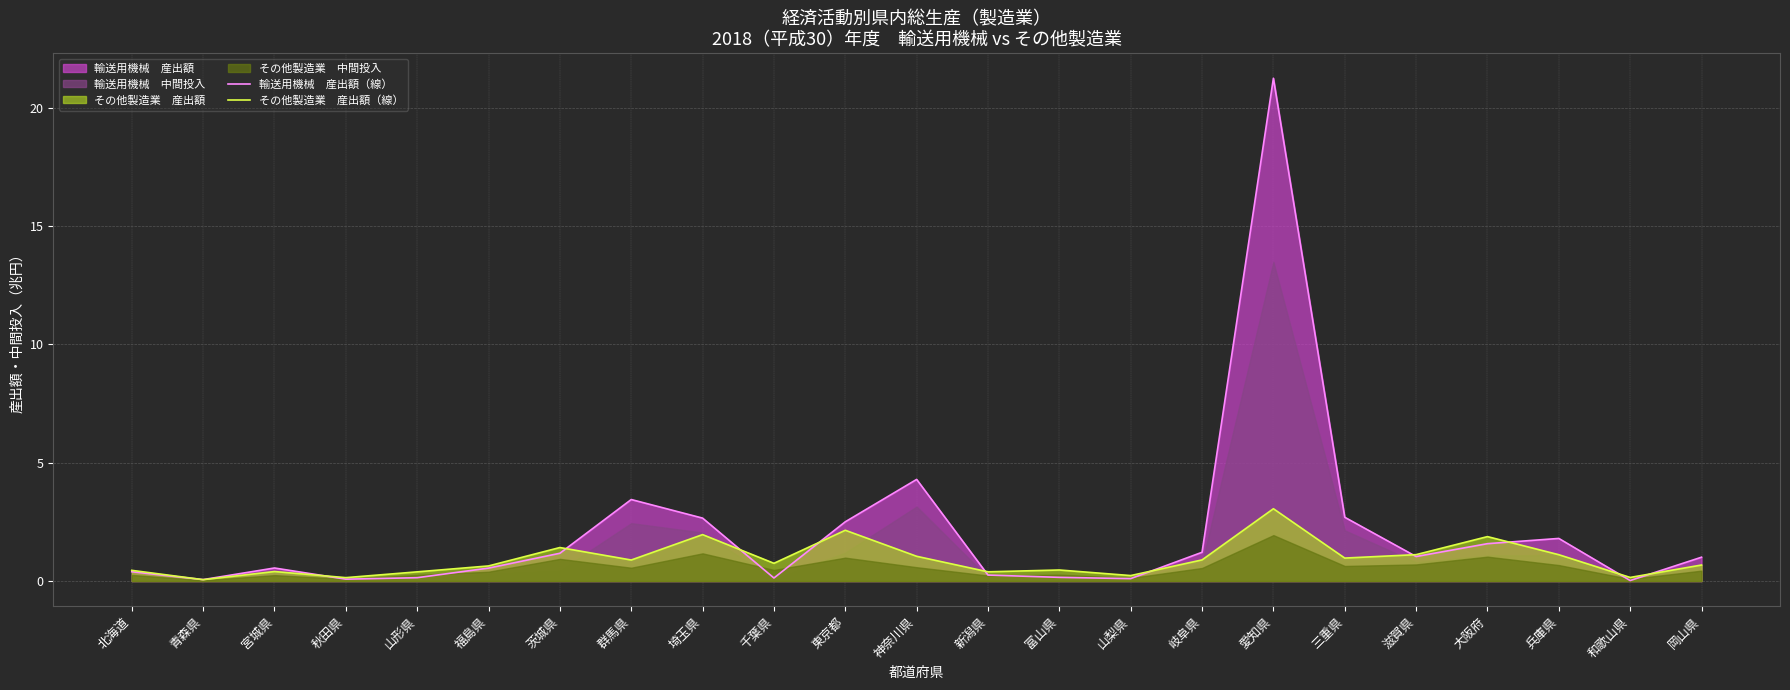

In 輸送用機械　産出額（線）, how many points are lower than both neighbors (excluding endpoints)?

6